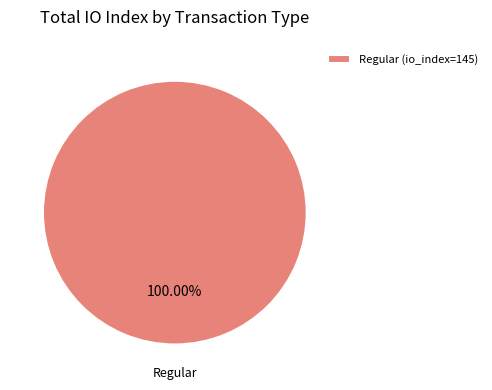

What is the majority slice?

Regular (io_index=145)